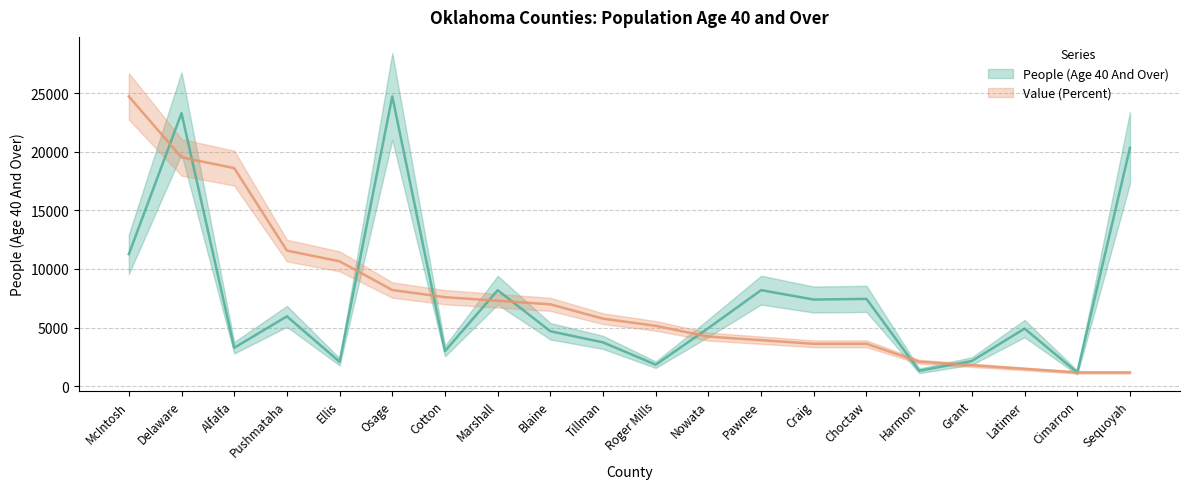

The value of Value (Percent) at McIntosh is 15224.2. True or false?

False